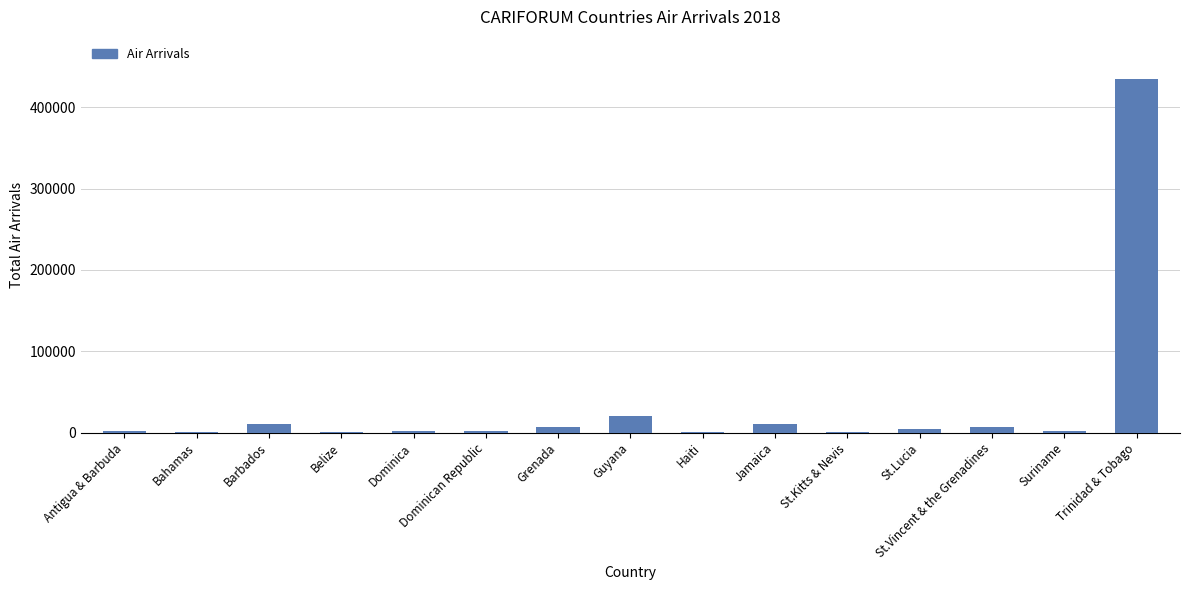

What is the average value?

33663